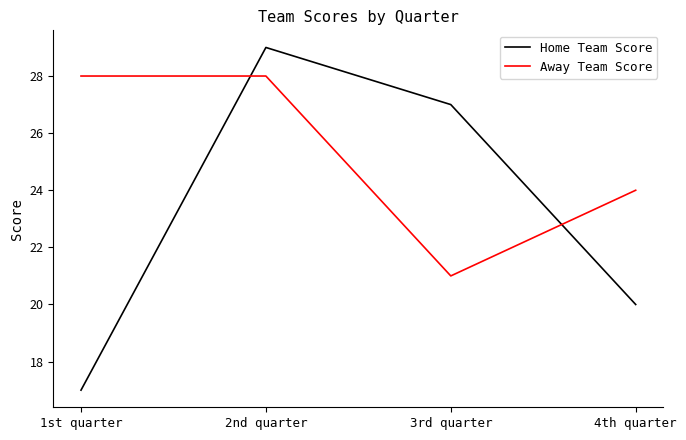

True or false: Away Team Score and Home Team Score intersect in this chart.

True